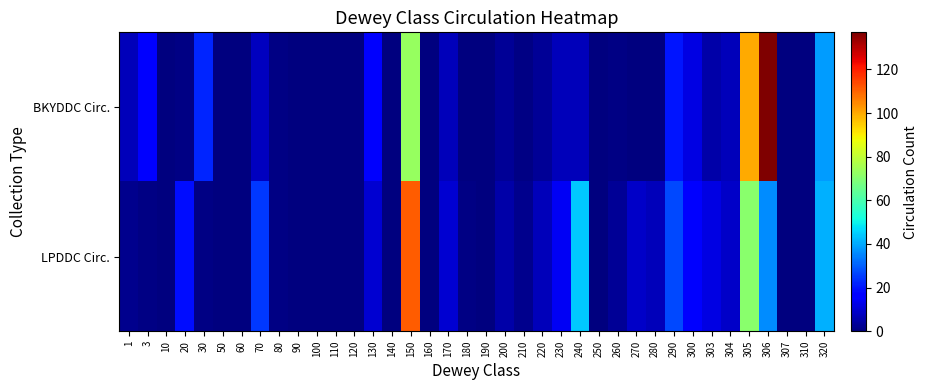

What is the total value across all series at 3?

17